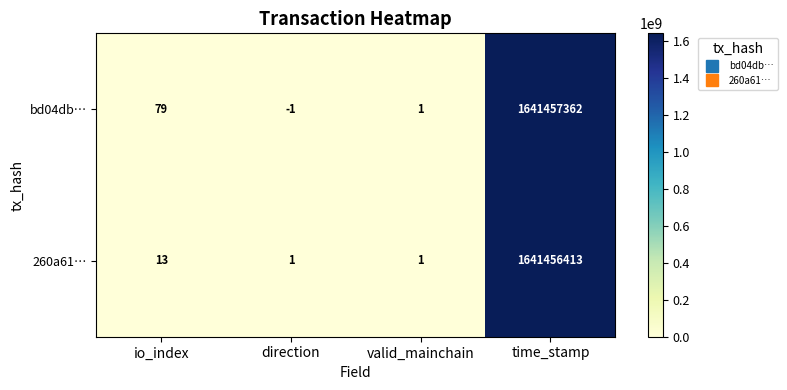

What is the difference between the second highest and minimum values in the 260a61… series?

12